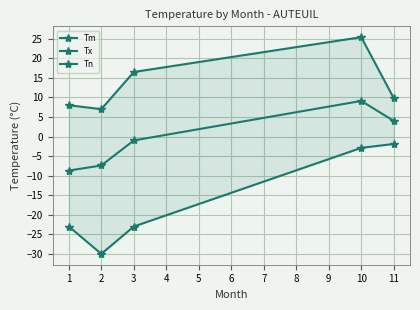

In Tx, how many points are lower than both neighbors (excluding endpoints)?

1